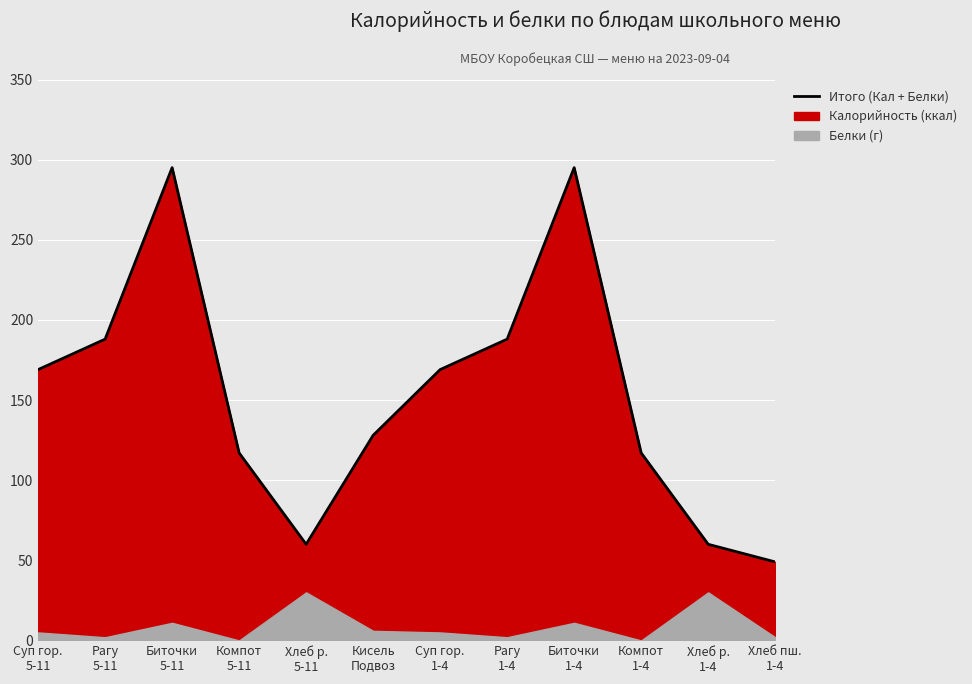

What is the ratio of the value at Биточки
5-11 to the value at Рагу
5-11?

1.6